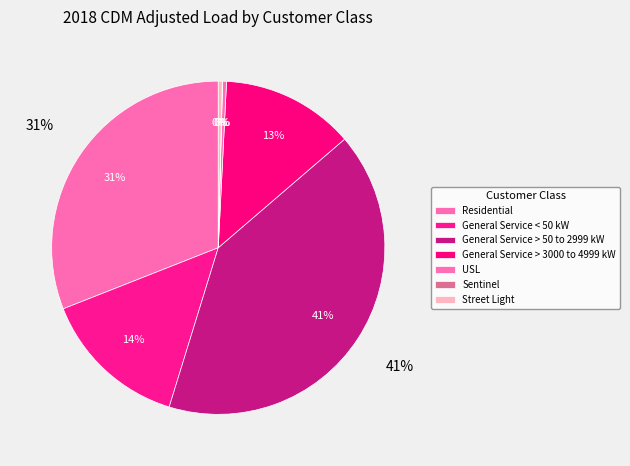

What is the change in value from General Service > 50 to 2999 kW to Street Light?

-58354447.9